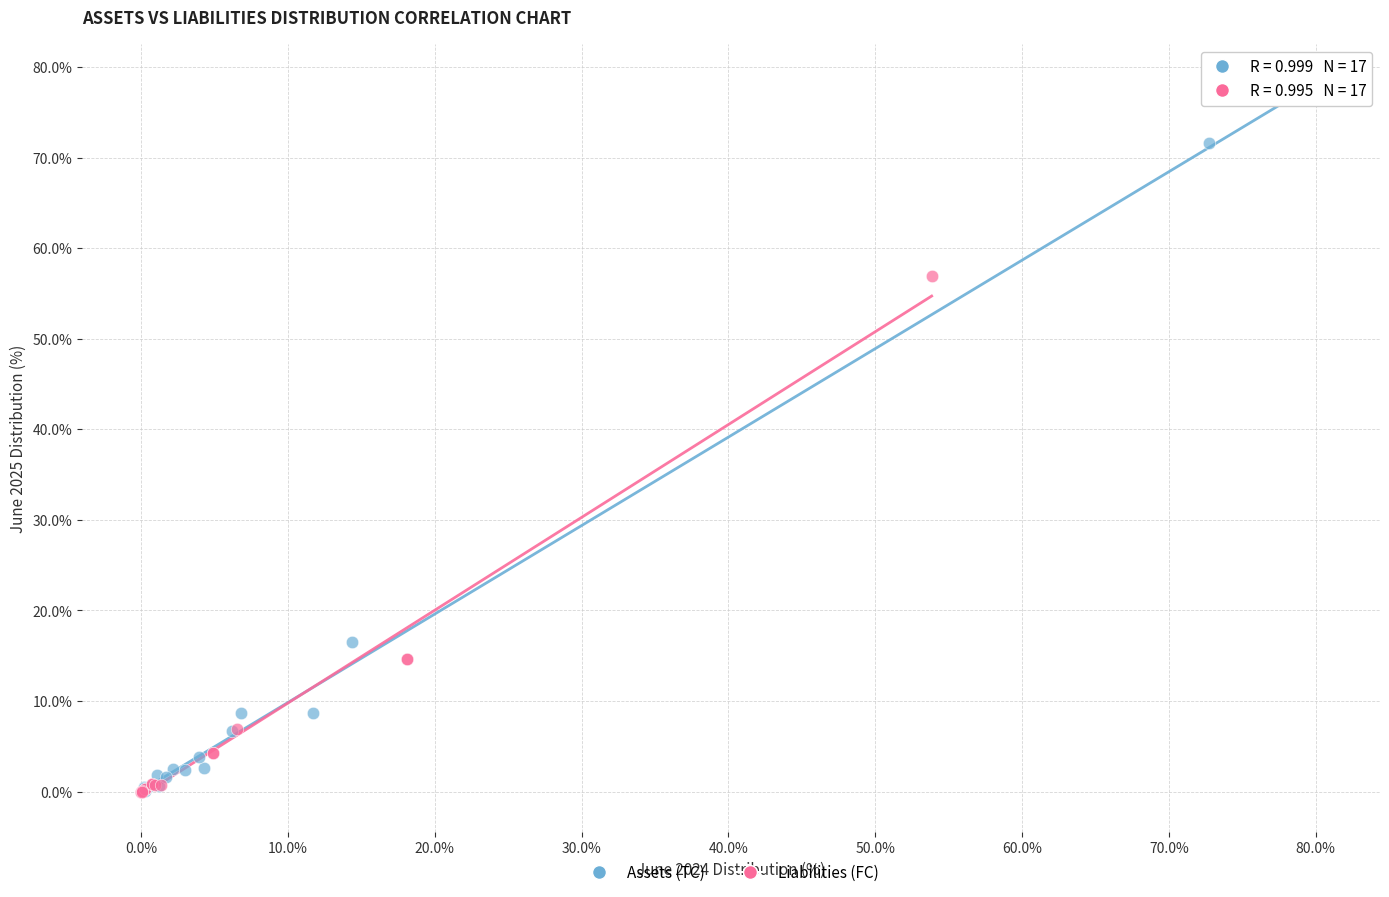

Which series has the largest Y range (max minus min)?

Assets (TC)